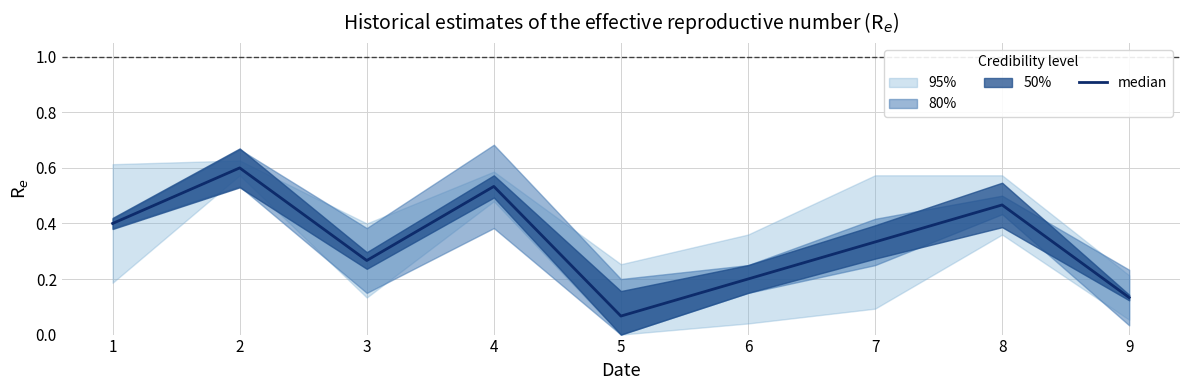

What is the difference between the maximum and minimum values?

0.5